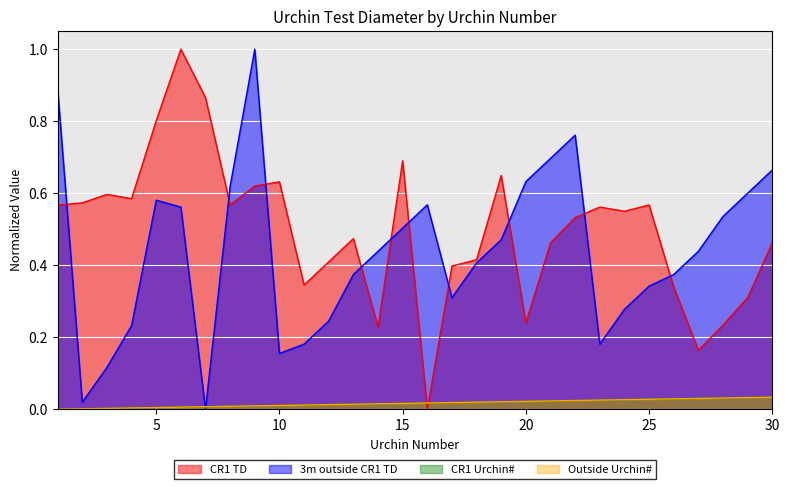

Between which two adjacent categories do Urchin_CR1 and 3 m outside CR1 first intersect?

6 and 7